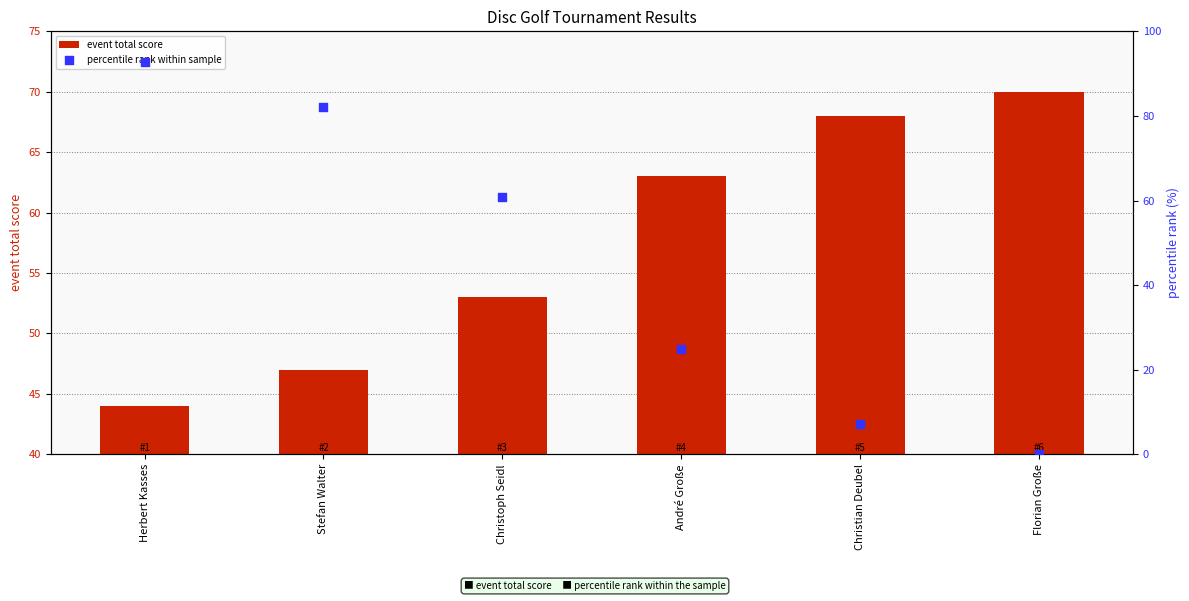

Which series has the largest Y range (max minus min)?

percentile rank within sample